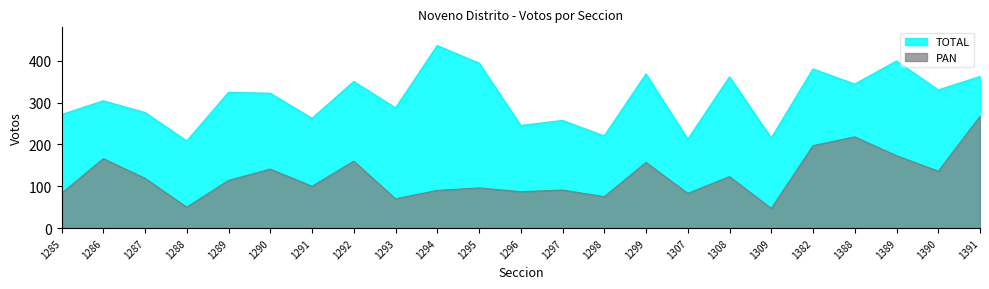

How many values in the TOTAL series exceed 322?

11